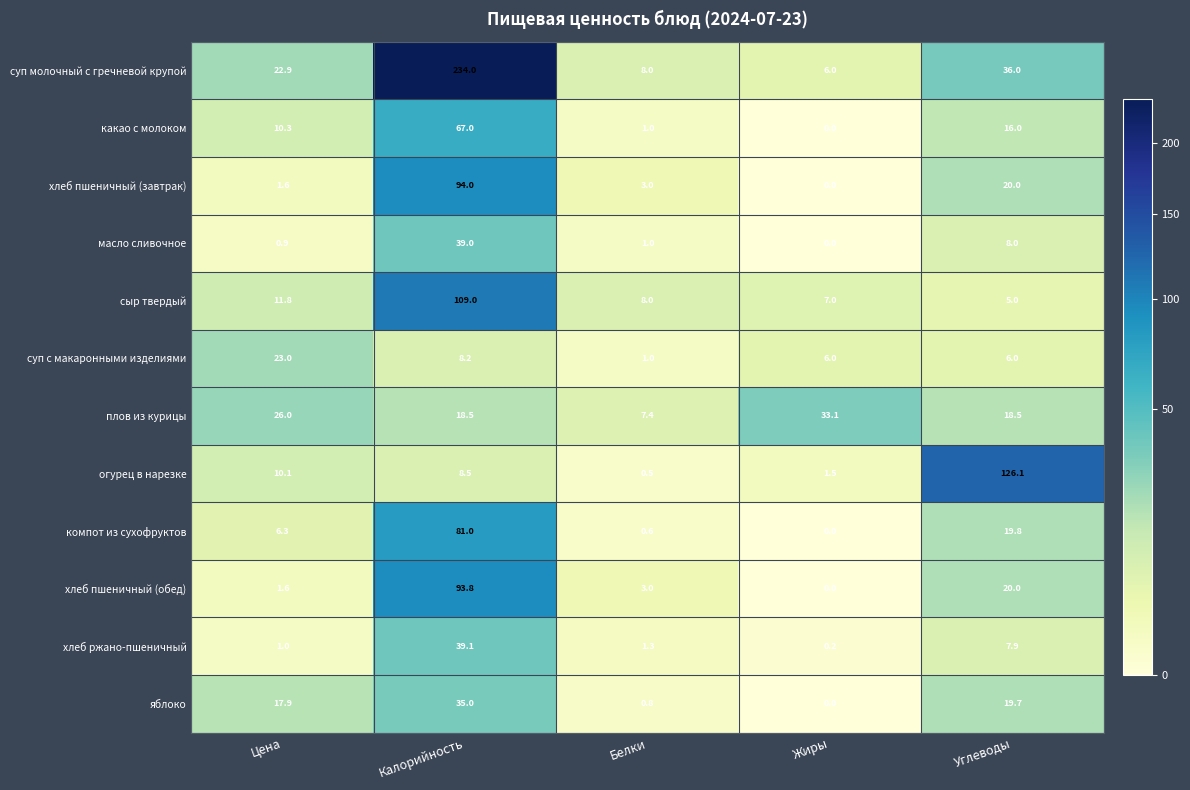

Rank the series by their maximum value, from highest to lowest.

суп молочный с гречневой крупой, огурец в нарезке, сыр твердый, хлеб пшеничный (завтрак), хлеб пшеничный (обед), компот из сухофруктов, какао с молоком, хлеб ржано-пшеничный, масло сливочное, яблоко, плов из курицы, суп с макаронными изделиями